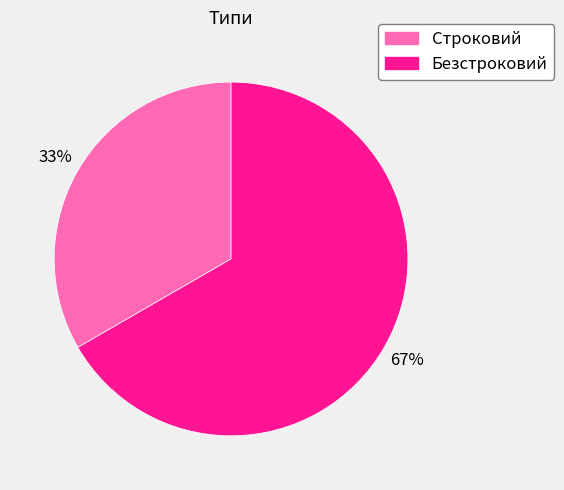

Count the number of slices in the pie.

2